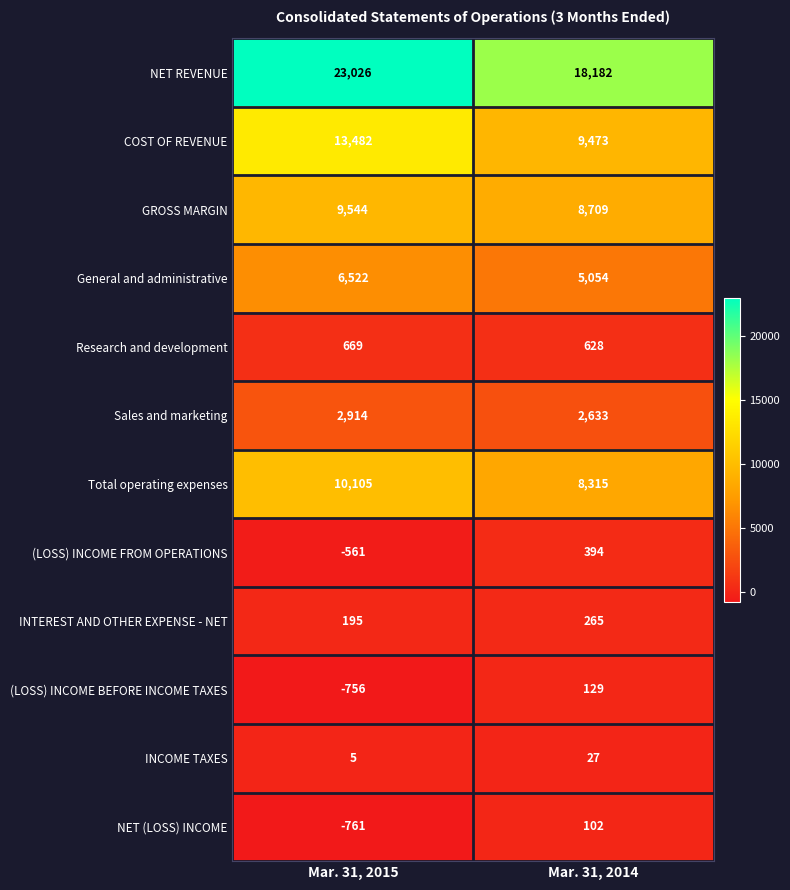

Rank the series at Mar. 31, 2015 from highest to lowest value.

NET REVENUE, COST OF REVENUE, Total operating expenses, GROSS MARGIN, General and administrative, Sales and marketing, Research and development, INTEREST AND OTHER EXPENSE - NET, INCOME TAXES, (LOSS) INCOME FROM OPERATIONS, (LOSS) INCOME BEFORE INCOME TAXES, NET (LOSS) INCOME